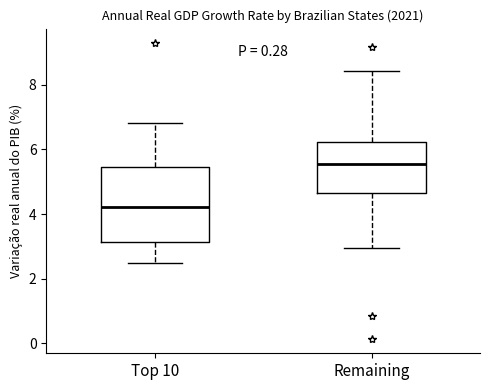

Where does the median line of the box for Remaining sit on the y-axis? The values are not printed on the chart, so give them approximately, as read against the axis.

5.6